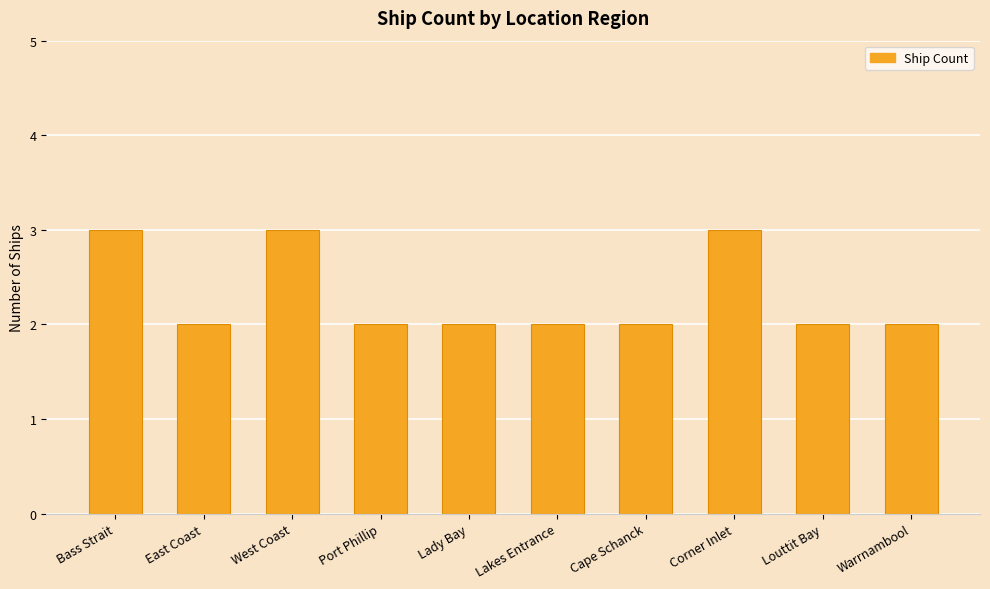

Which has a higher value, West Coast or Lakes Entrance?

West Coast